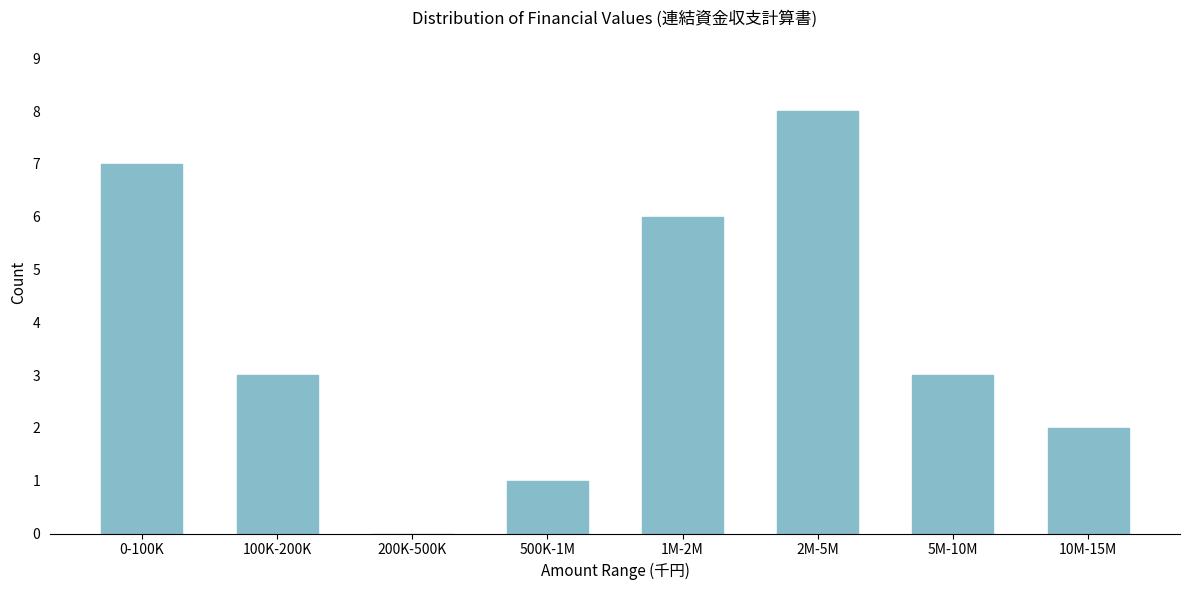

Reading left to right, what are all the values shown in this chart?

0-100K=7	100K-200K=3	200K-500K=0	500K-1M=1	1M-2M=6	2M-5M=8	5M-10M=3	10M-15M=2